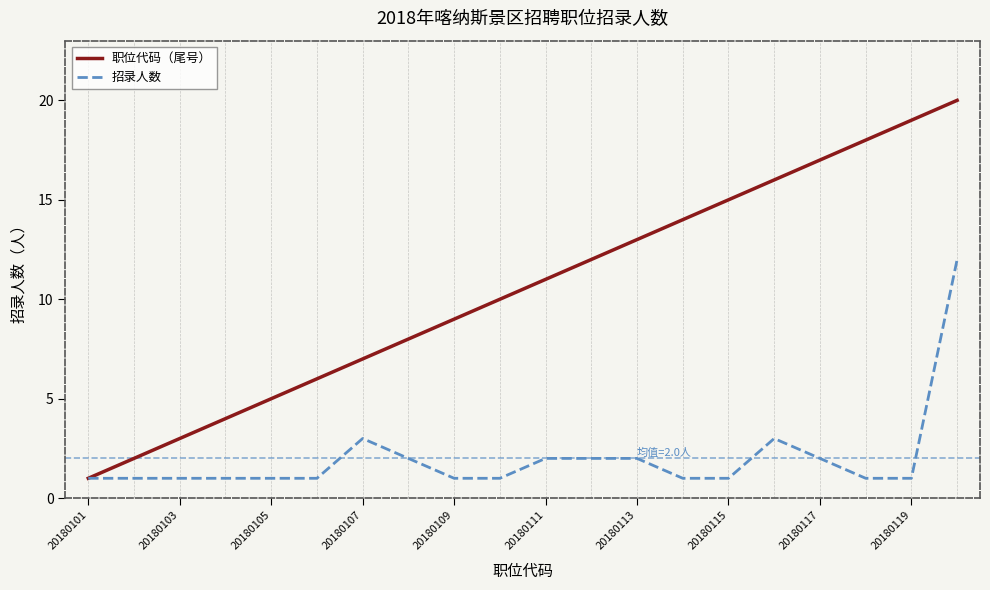

Reading left to right, list all the values displayed in this chart.

职位代码（尾号）: 1	2	3	4	5	6	7	8	9	10	11	12	13	14	15	16	17	18	19	20
招录人数: 1	1	1	1	1	1	3	2	1	1	2	2	2	1	1	3	2	1	1	12